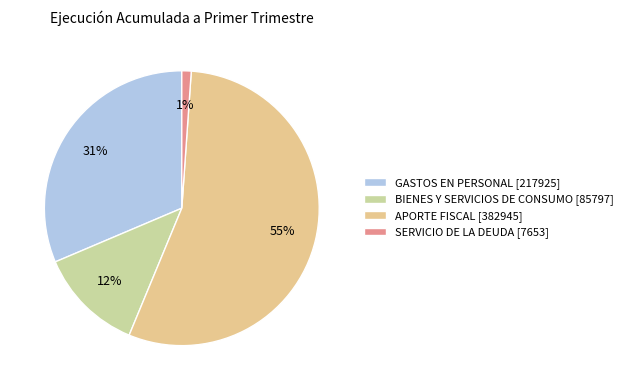

How many slices are in this pie chart?

4